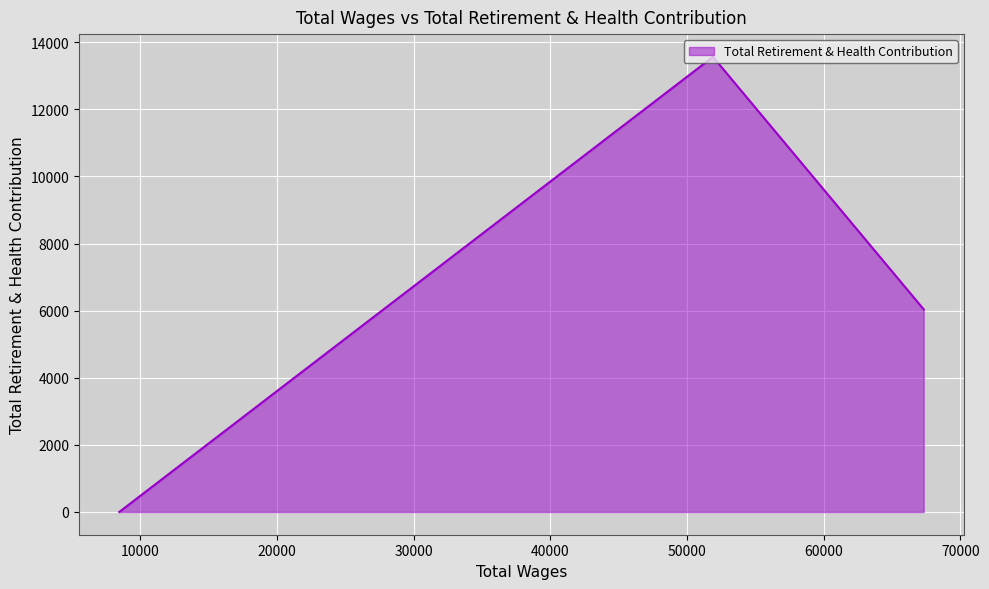

What is the greatest value displayed?

13565